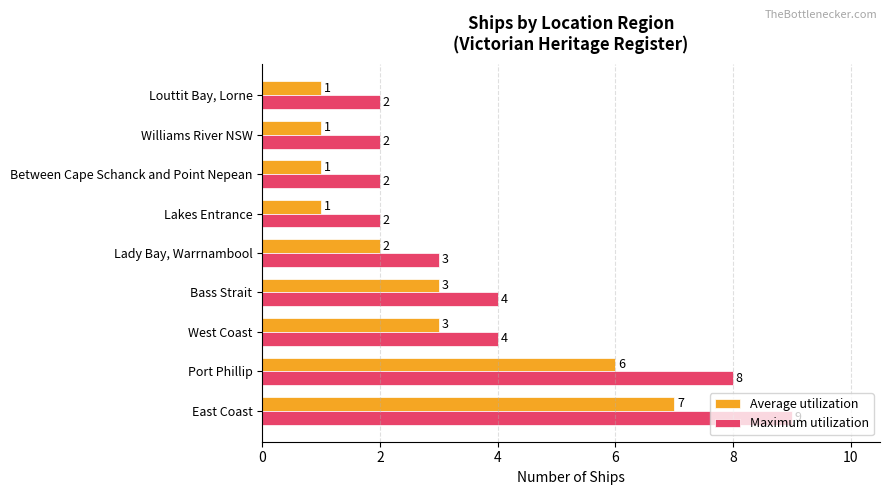

Count the Average utilization values in the range 1 to 3.

7